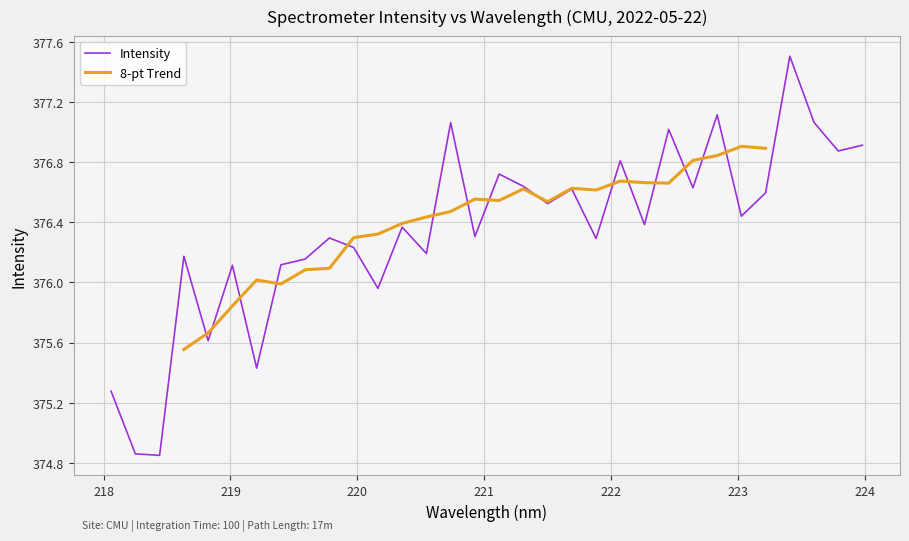

What is the maximum value for Intensity?

377.5